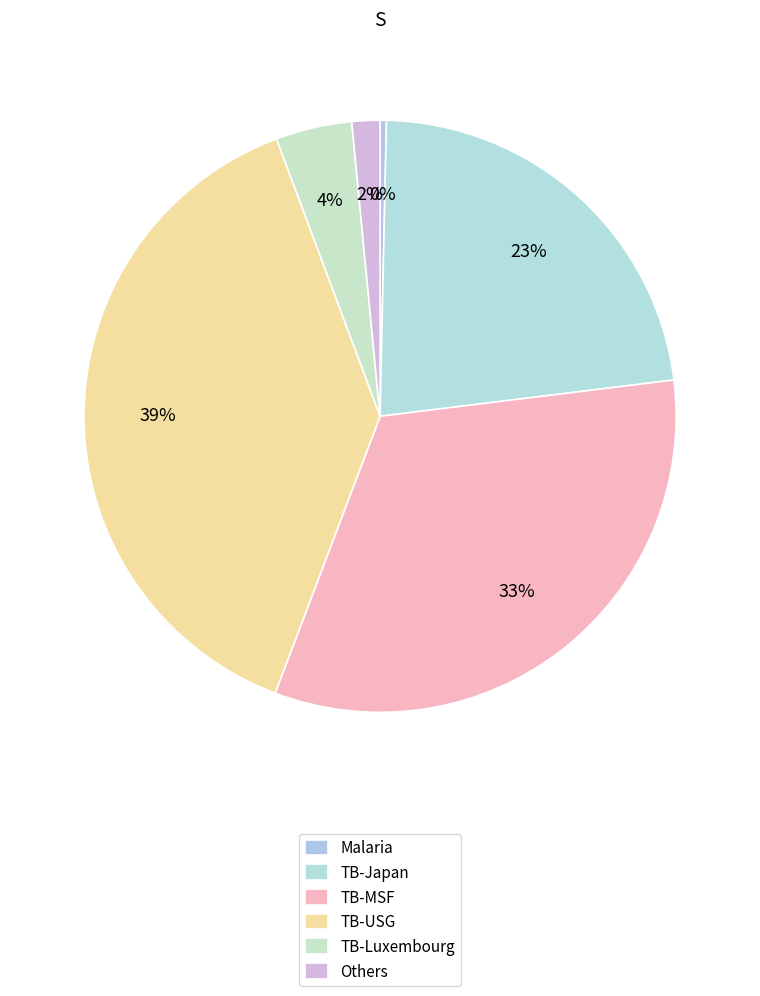

Is there any slice that represents more than half of the pie?

No